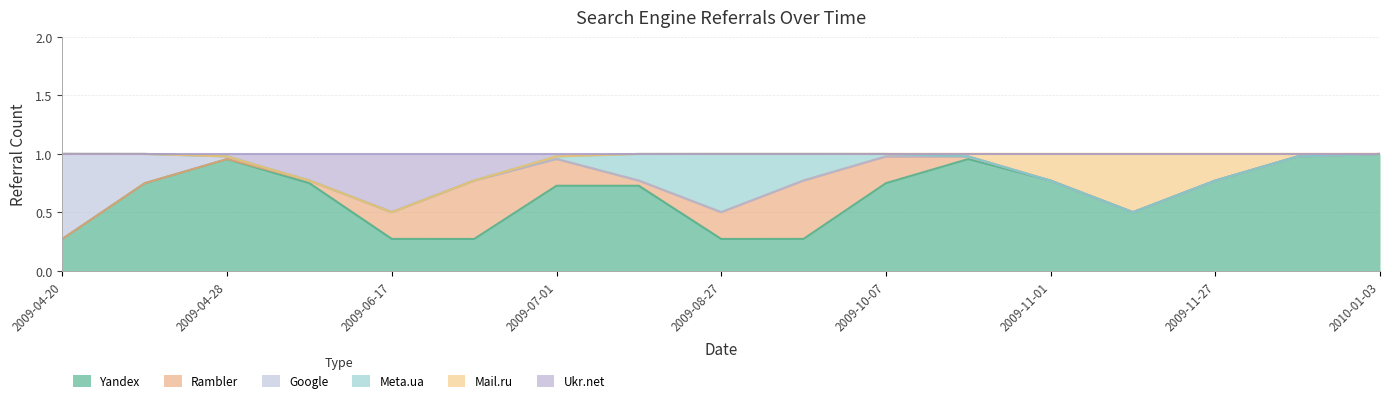

The Meta.ua series shows 1 at 2009-06-14. True or false?

False